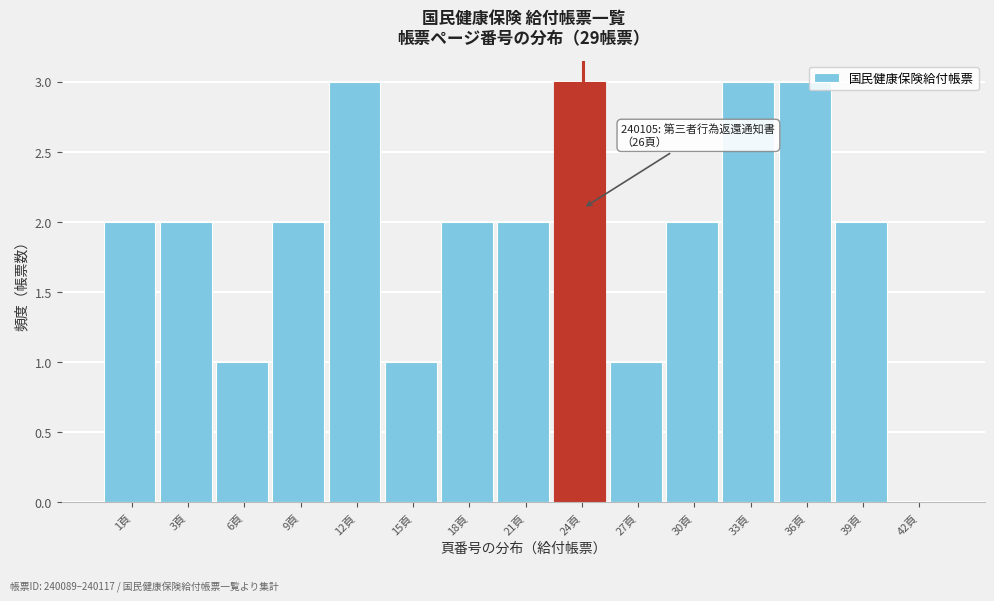

Reading left to right, extract all data points from this chart.

1頁=2	3頁=2	6頁=1	9頁=2	12頁=3	15頁=1	18頁=2	21頁=2	24頁=3	27頁=1	30頁=2	33頁=3	36頁=3	39頁=2	42頁=0